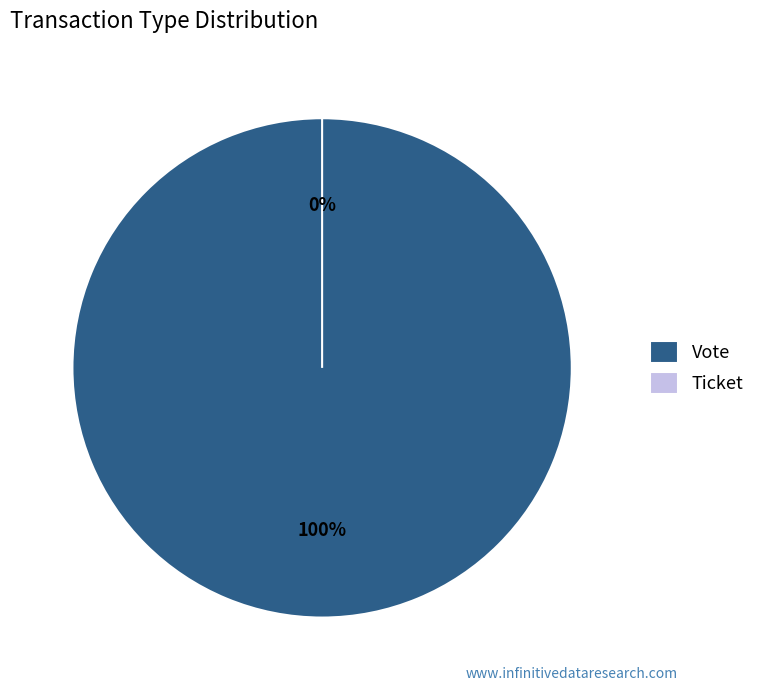

True or false: Ticket accounts for 6% of the total.

False